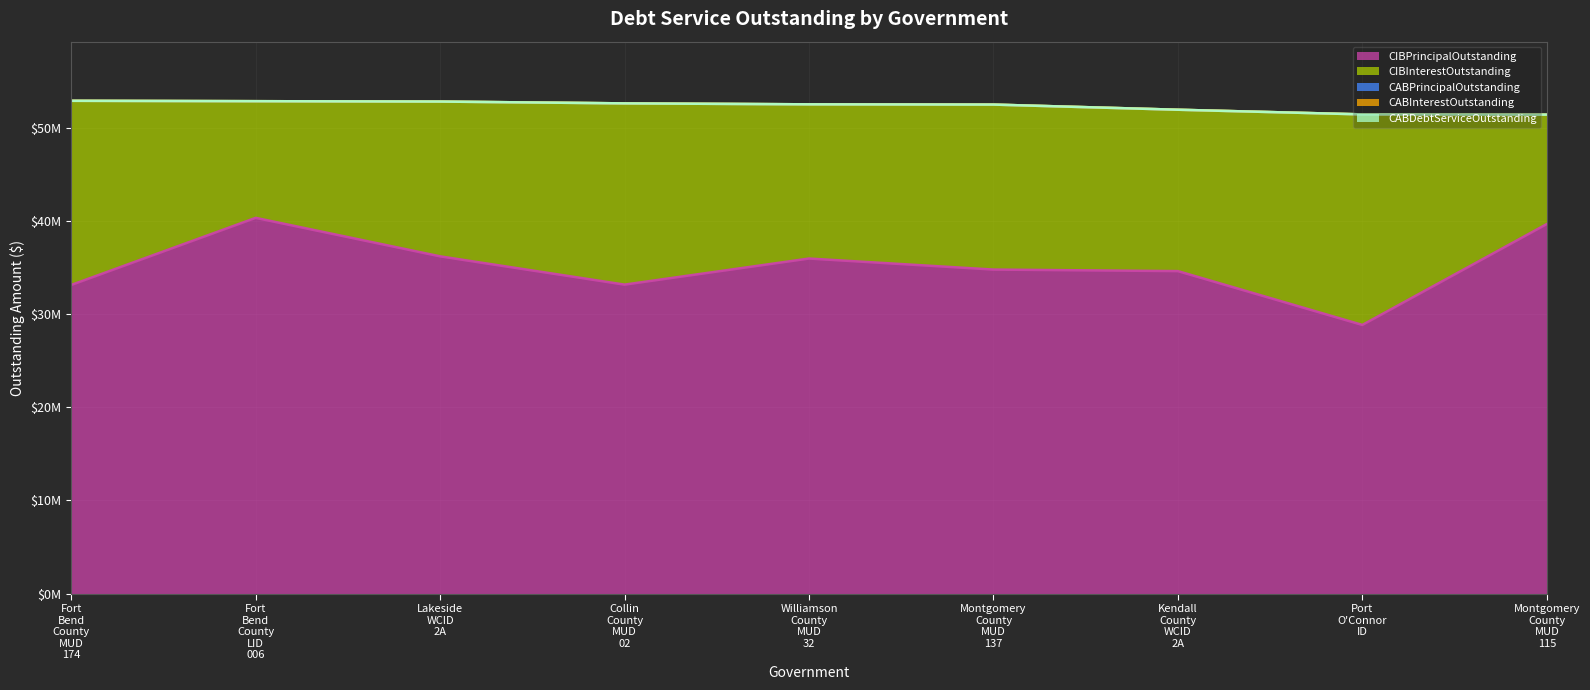

What is the value of the CIBPrincipalOutstanding point at the 8th from the left?

28835000.0